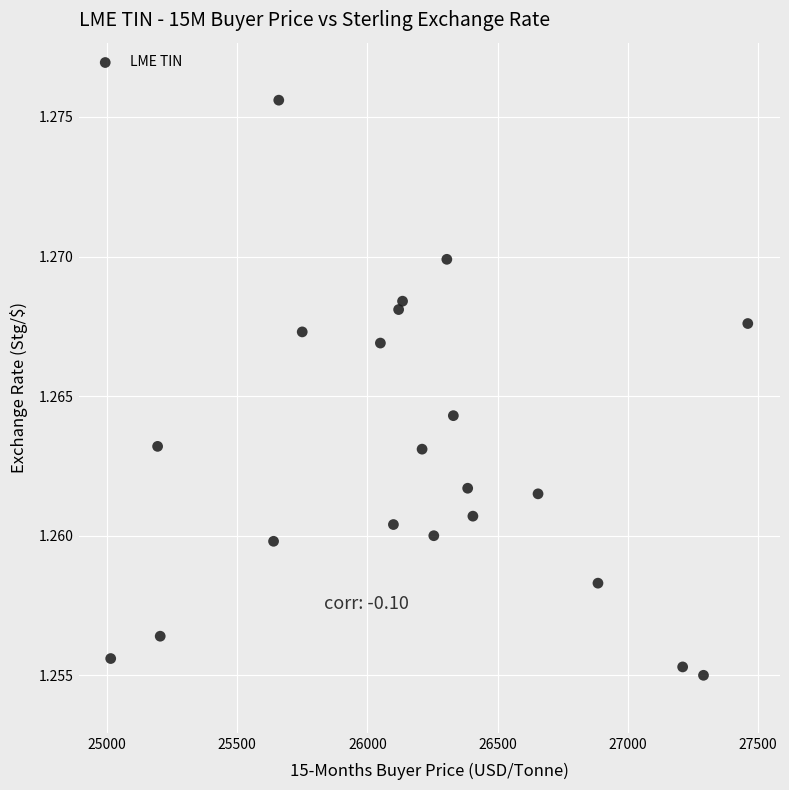

What is the range of X values (max minus min)?

2445.0